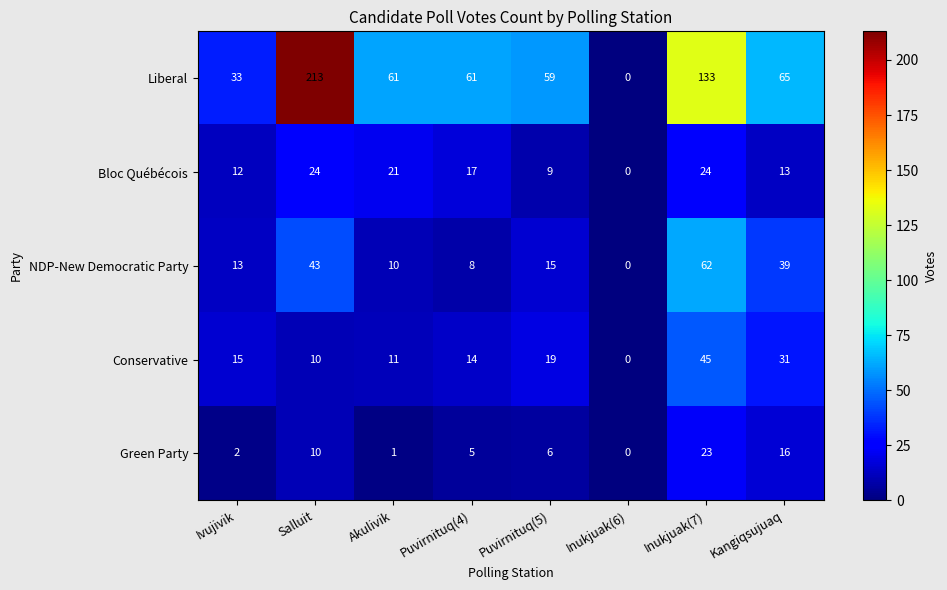

At Puvirnituq(5), list the series in order from largest to smallest.

Liberal, Conservative, NDP-New Democratic Party, Bloc Québécois, Green Party